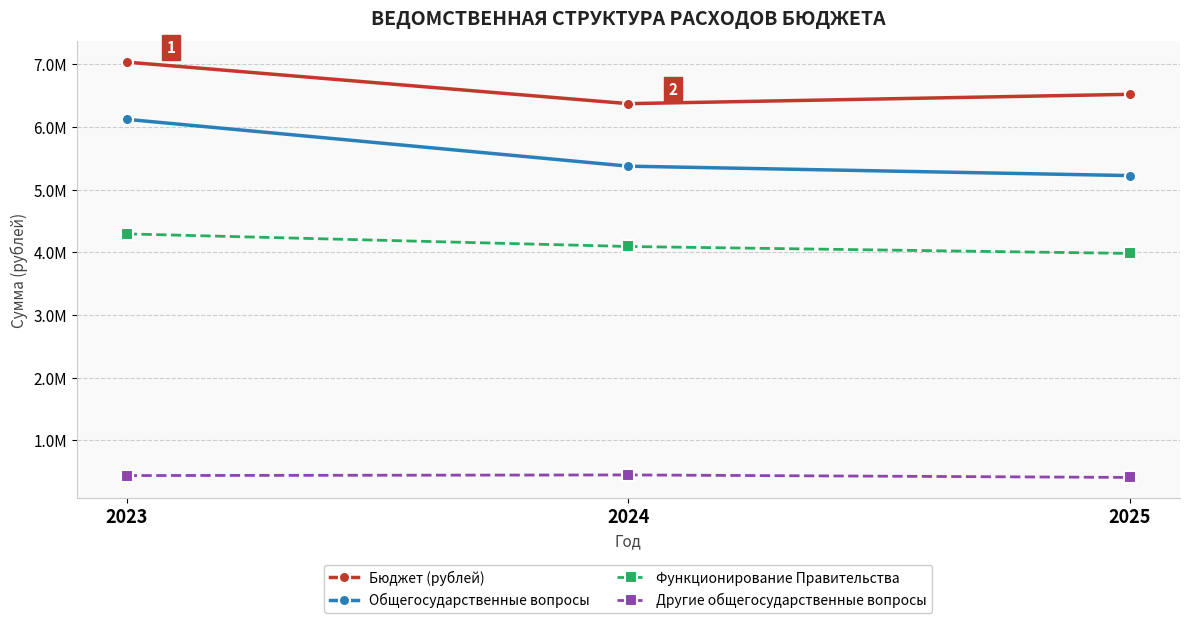

What is the value of the Общегосударственные вопросы point at the 3rd from the left?

5225095